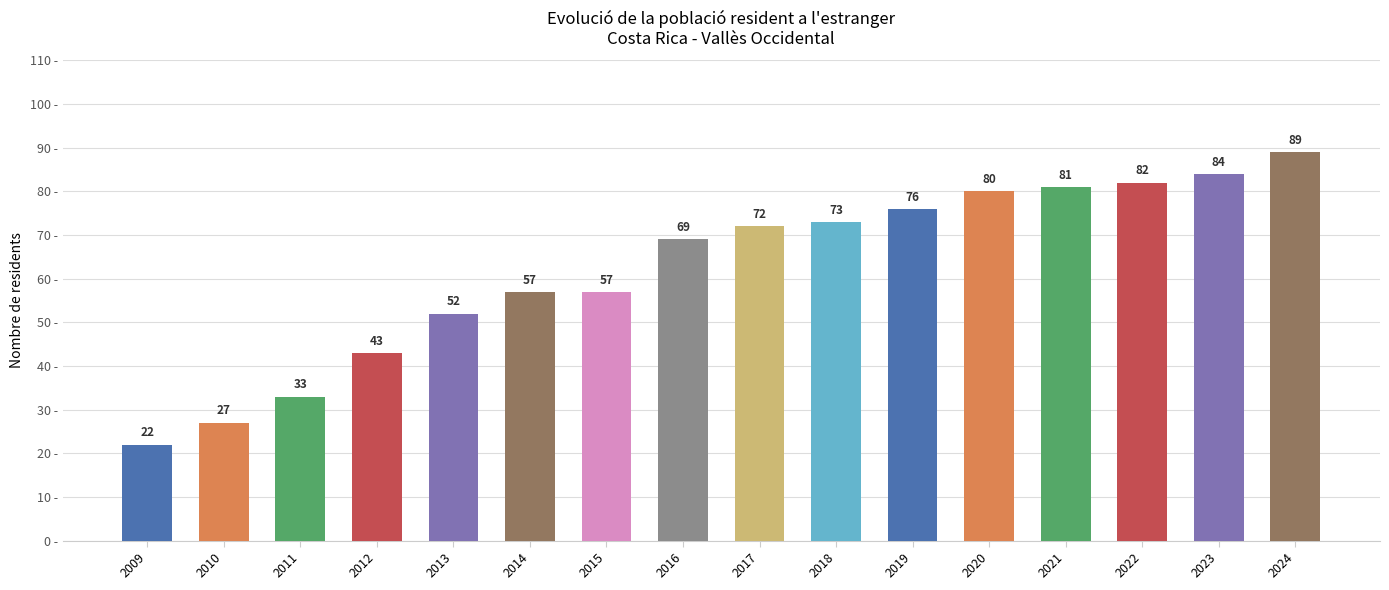

How many values are below 72?

8